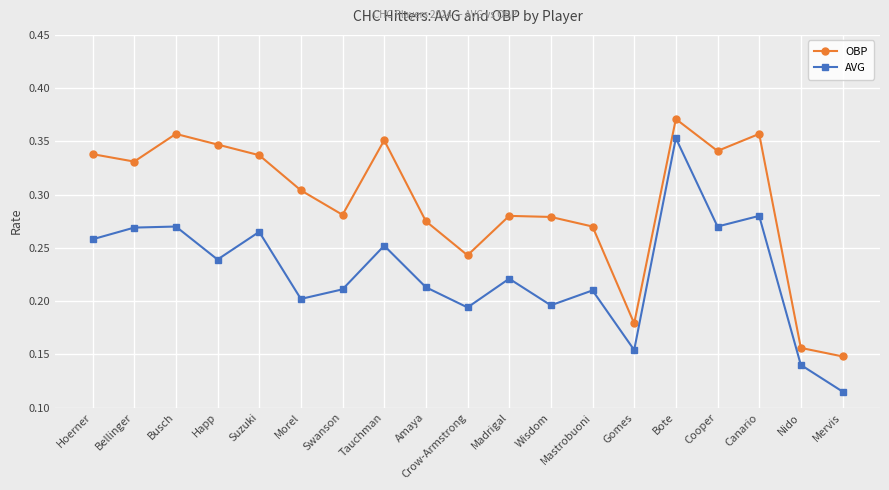

Which series changed the most between Crow-Armstrong and Mervis?

OBP